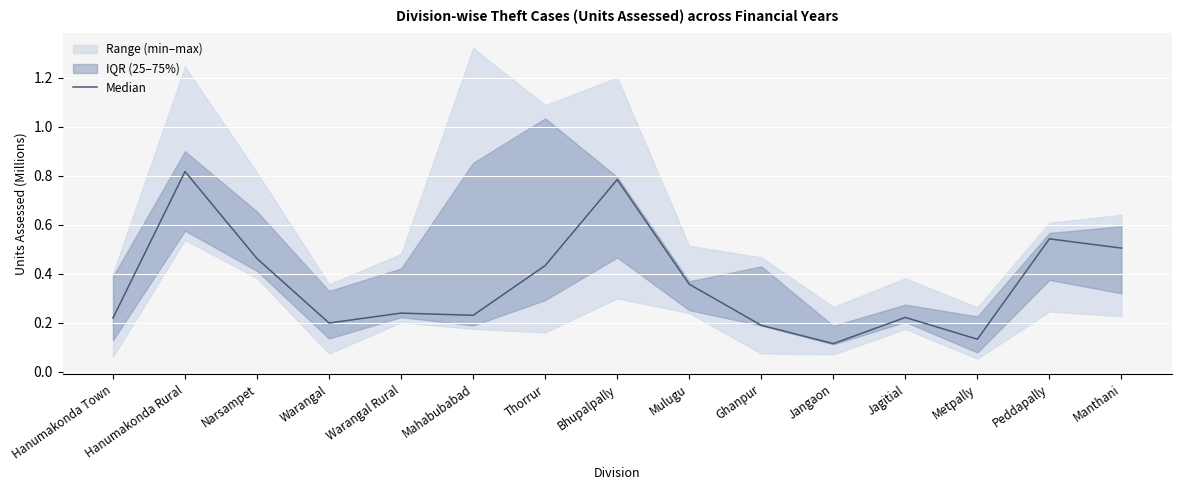

What is the change in value from Mahabubabad to Jangaon?

-0.1